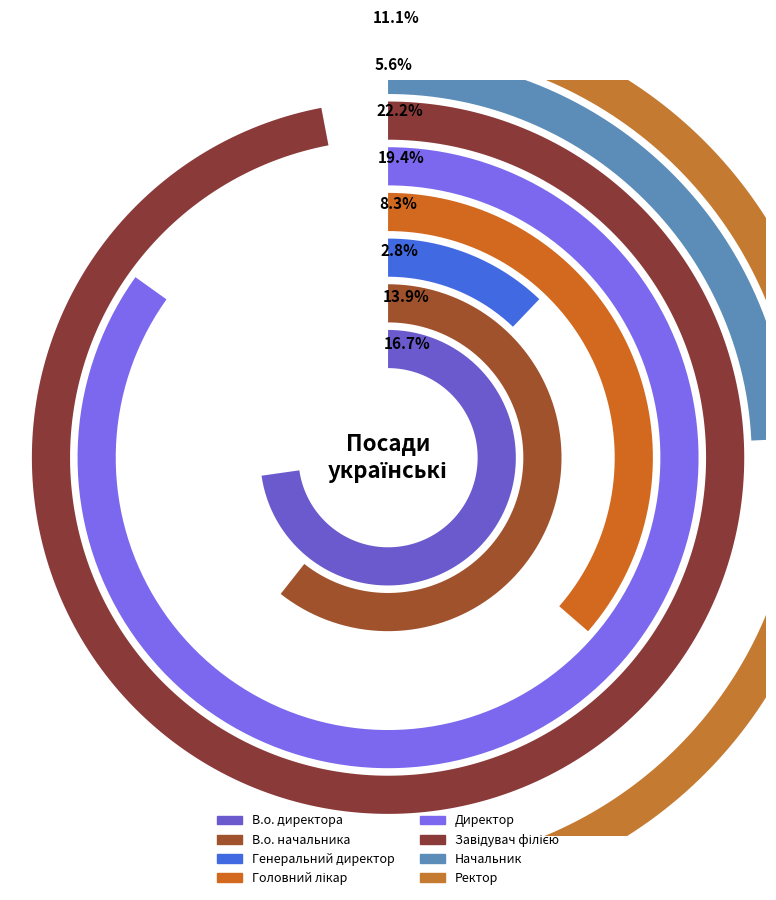

To the nearest percent, what is the combined percentage of Завідувач філією and В.о. директора?

39%